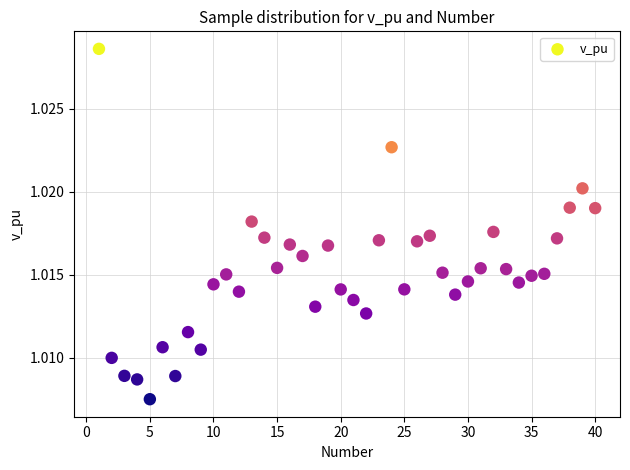

What is the range of X values (max minus min)?

39.0